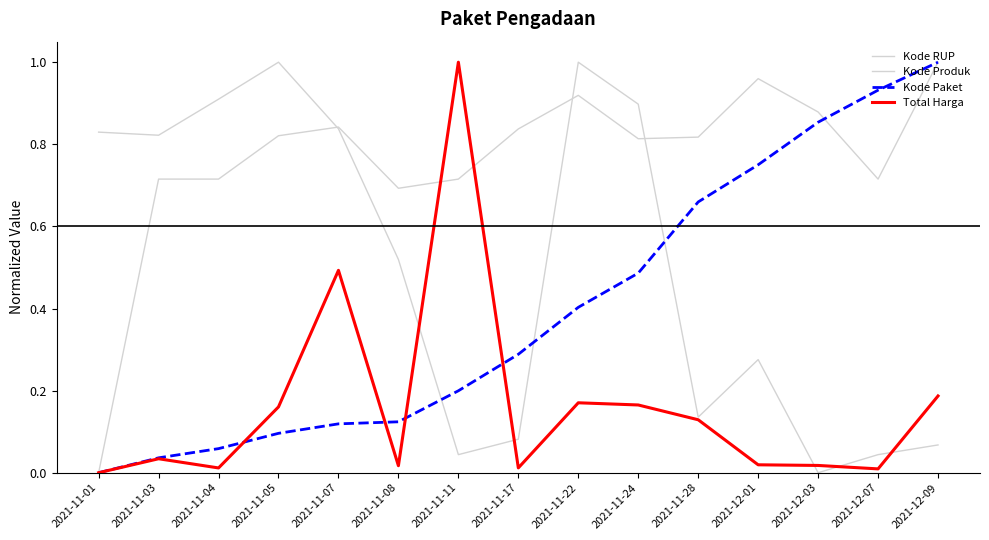

Reading left to right, what are all the values shown in this chart?

Kode RUP: 2021-11-01=0.0	2021-11-03=0.7	2021-11-04=0.7	2021-11-05=0.8	2021-11-07=0.8	2021-11-08=0.7	2021-11-11=0.7	2021-11-17=0.8	2021-11-22=0.9	2021-11-24=0.8	2021-11-28=0.8	2021-12-01=1.0	2021-12-03=0.9	2021-12-07=0.7	2021-12-09=1.0
Kode Produk: 2021-11-01=0.8	2021-11-03=0.8	2021-11-04=0.9	2021-11-05=1.0	2021-11-07=0.8	2021-11-08=0.5	2021-11-11=0.0	2021-11-17=0.1	2021-11-22=1.0	2021-11-24=0.9	2021-11-28=0.1	2021-12-01=0.3	2021-12-03=0.0	2021-12-07=0.0	2021-12-09=0.1
Kode Paket: 2021-11-01=0.0	2021-11-03=0.0	2021-11-04=0.1	2021-11-05=0.1	2021-11-07=0.1	2021-11-08=0.1	2021-11-11=0.2	2021-11-17=0.3	2021-11-22=0.4	2021-11-24=0.5	2021-11-28=0.7	2021-12-01=0.8	2021-12-03=0.9	2021-12-07=0.9	2021-12-09=1.0
Total Harga: 2021-11-01=0.0	2021-11-03=0.0	2021-11-04=0.0	2021-11-05=0.2	2021-11-07=0.5	2021-11-08=0.0	2021-11-11=1.0	2021-11-17=0.0	2021-11-22=0.2	2021-11-24=0.2	2021-11-28=0.1	2021-12-01=0.0	2021-12-03=0.0	2021-12-07=0.0	2021-12-09=0.2